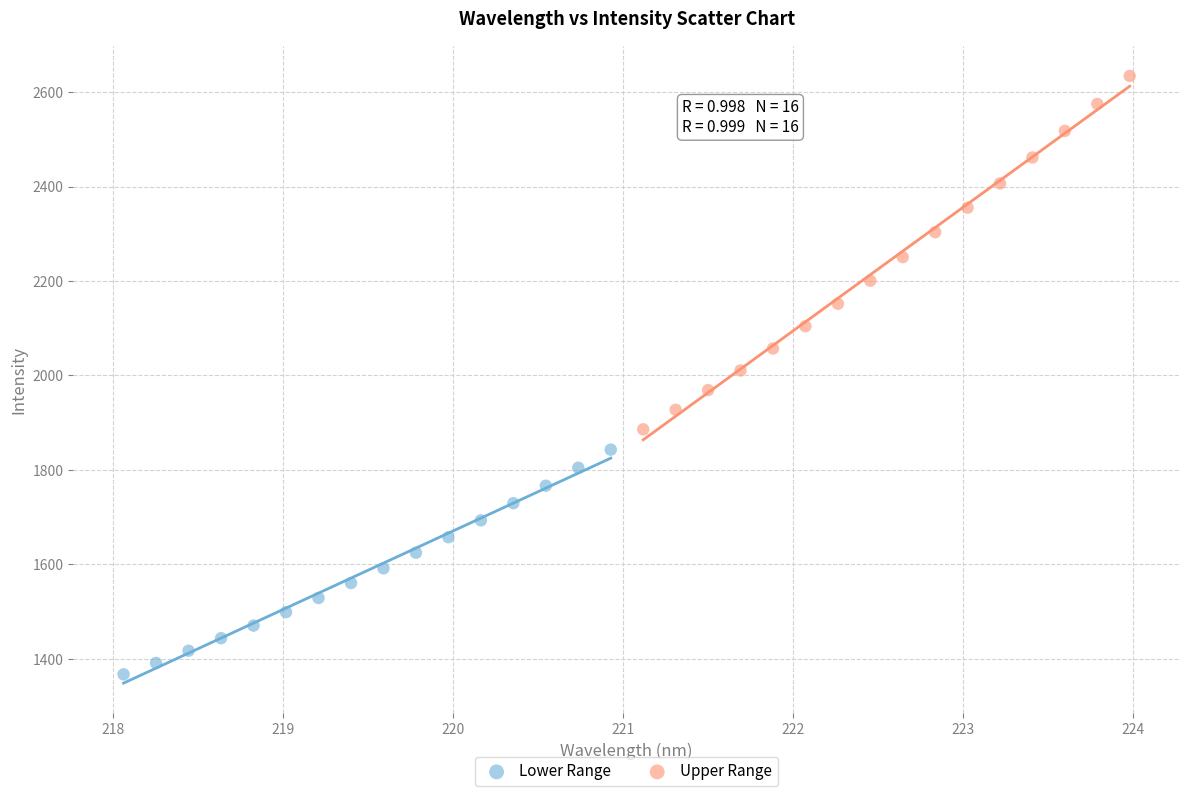

Which series contains the highest Y value?

Upper Range